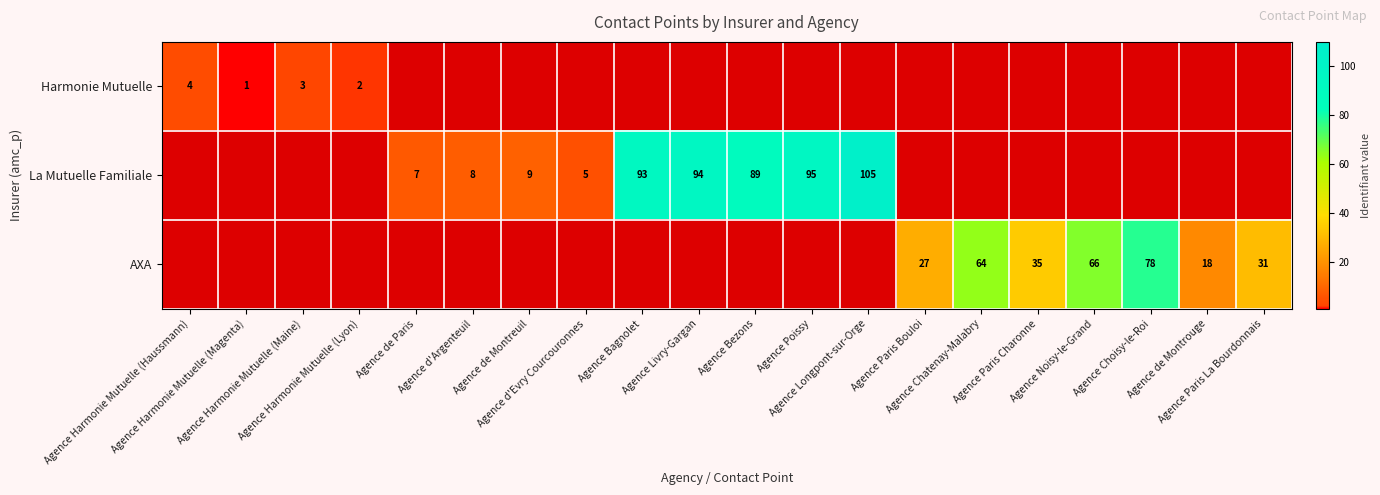

At Agence Paris Bouloi, list the series in order from smallest to largest.

Harmonie Mutuelle, La Mutuelle Familiale, AXA